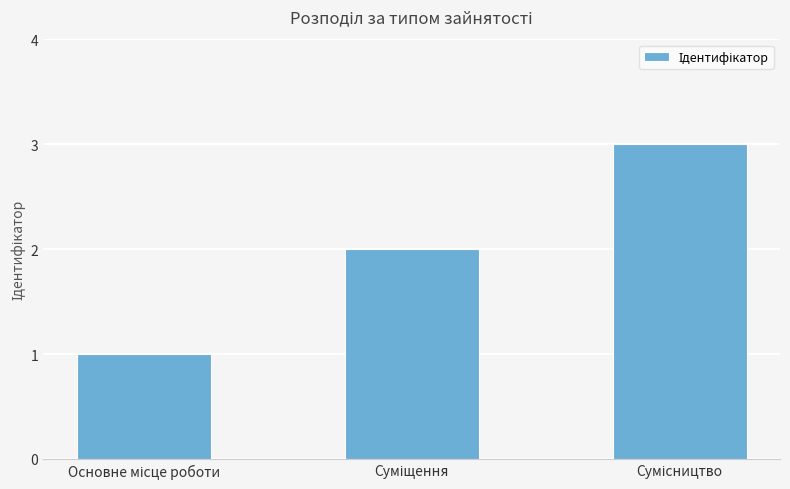

What is the sum of all values?

6